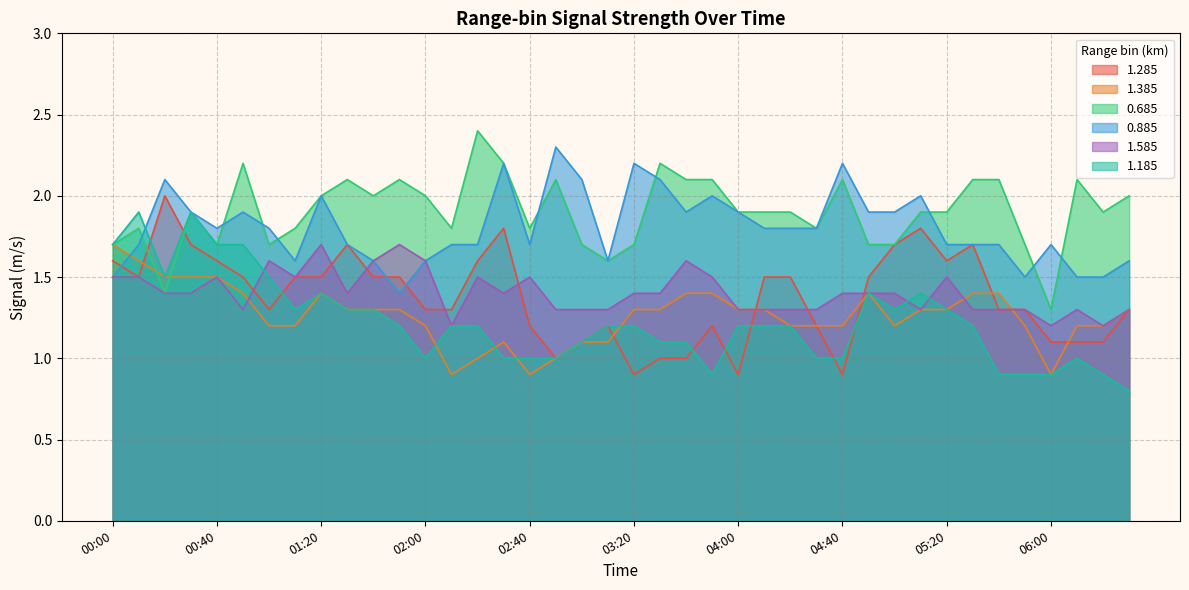

Which series has the largest range (max minus min)?

1.285